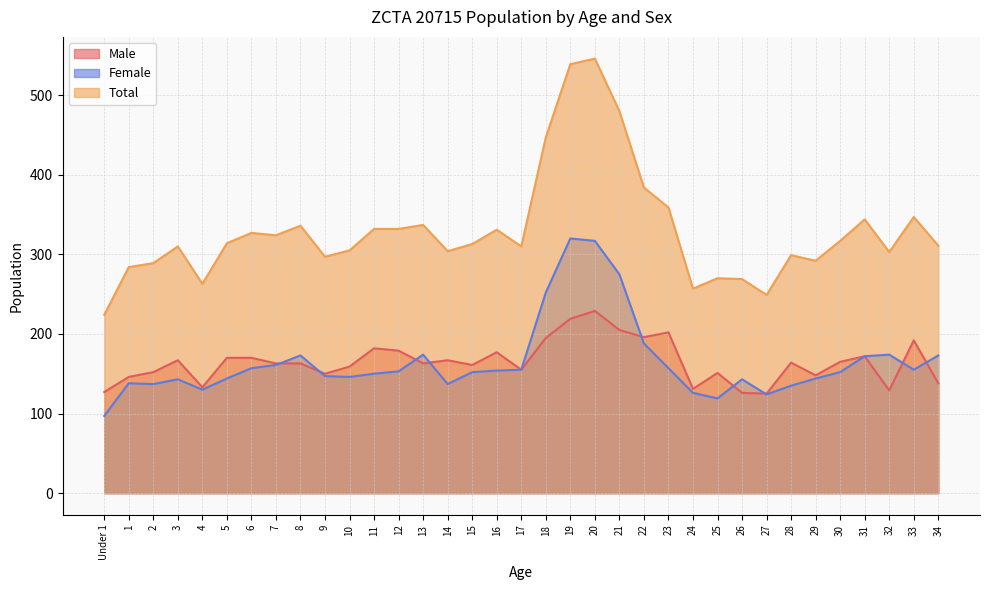

What is the label of the 17th point from the left?

16